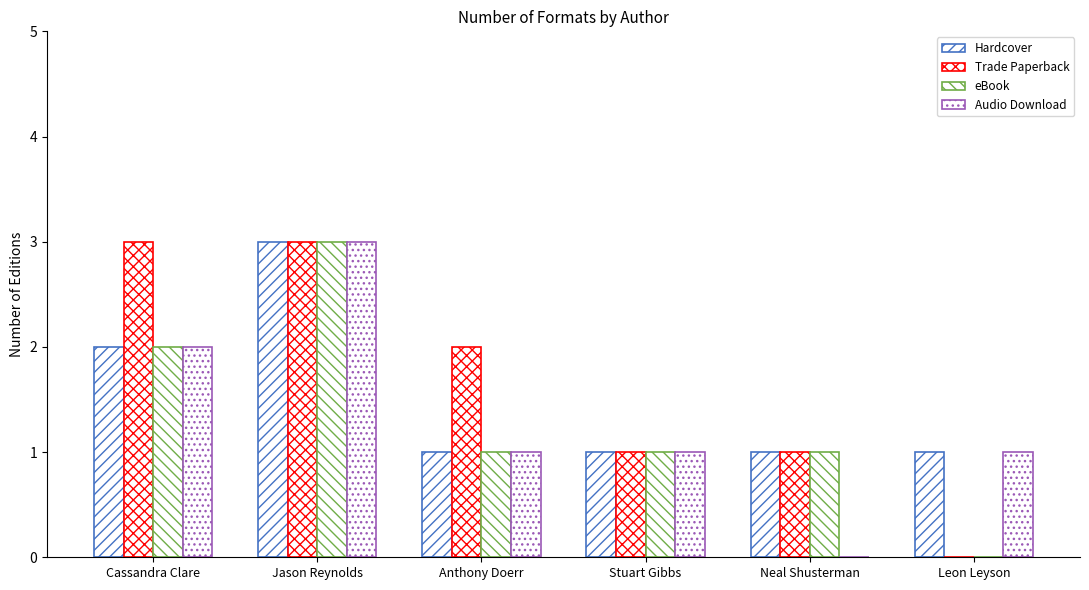

Is it true that Audio Download equals 1 at Stuart Gibbs?

True